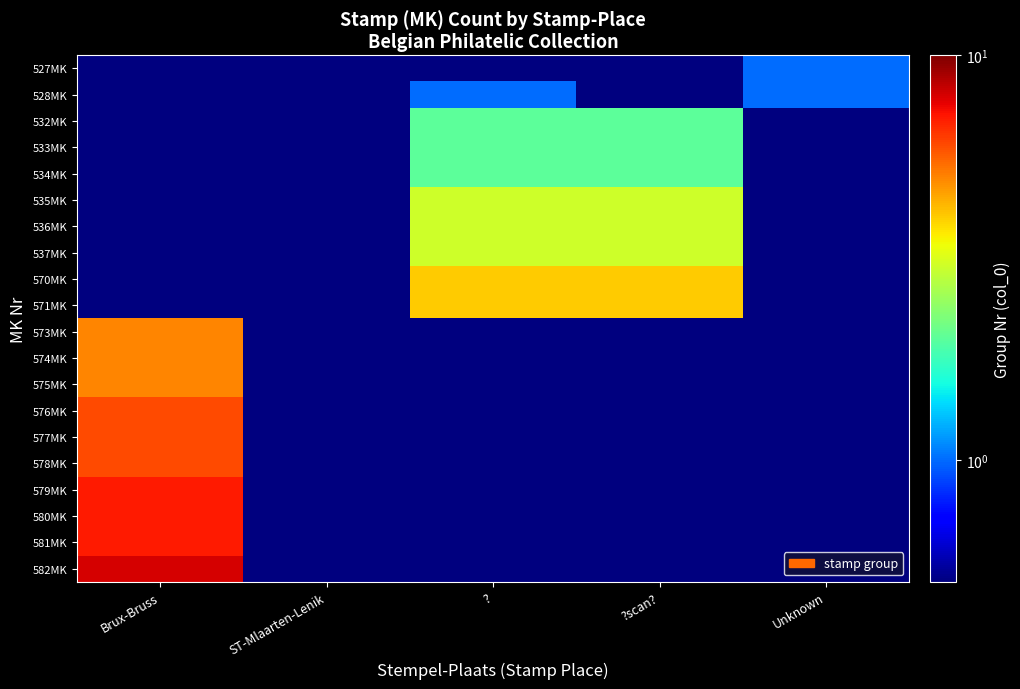

Between ? and Unknown, which series saw the biggest shift?

570MK